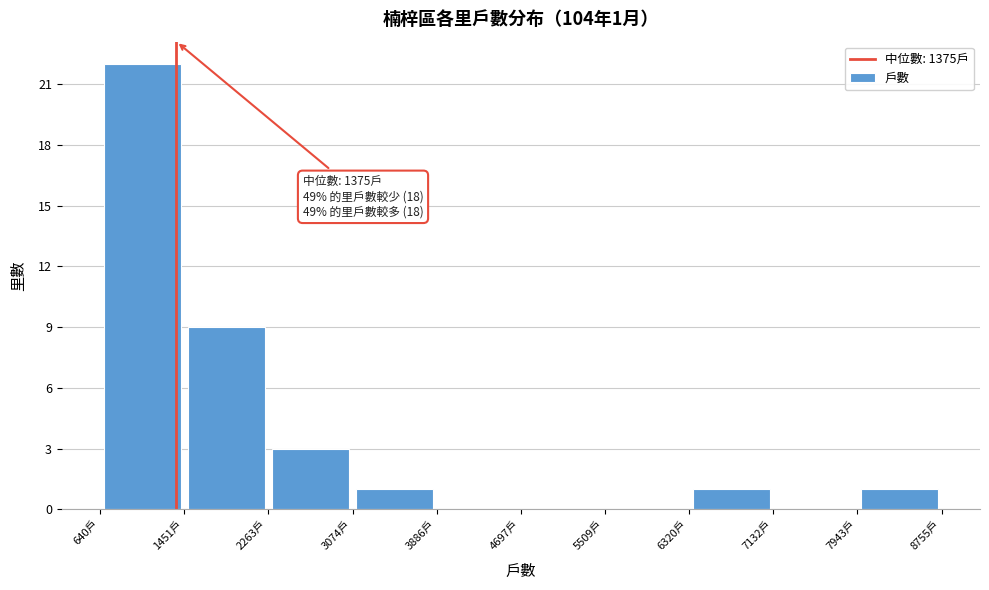

Over which range of the x-axis is the bar tallest?

600 to 1500